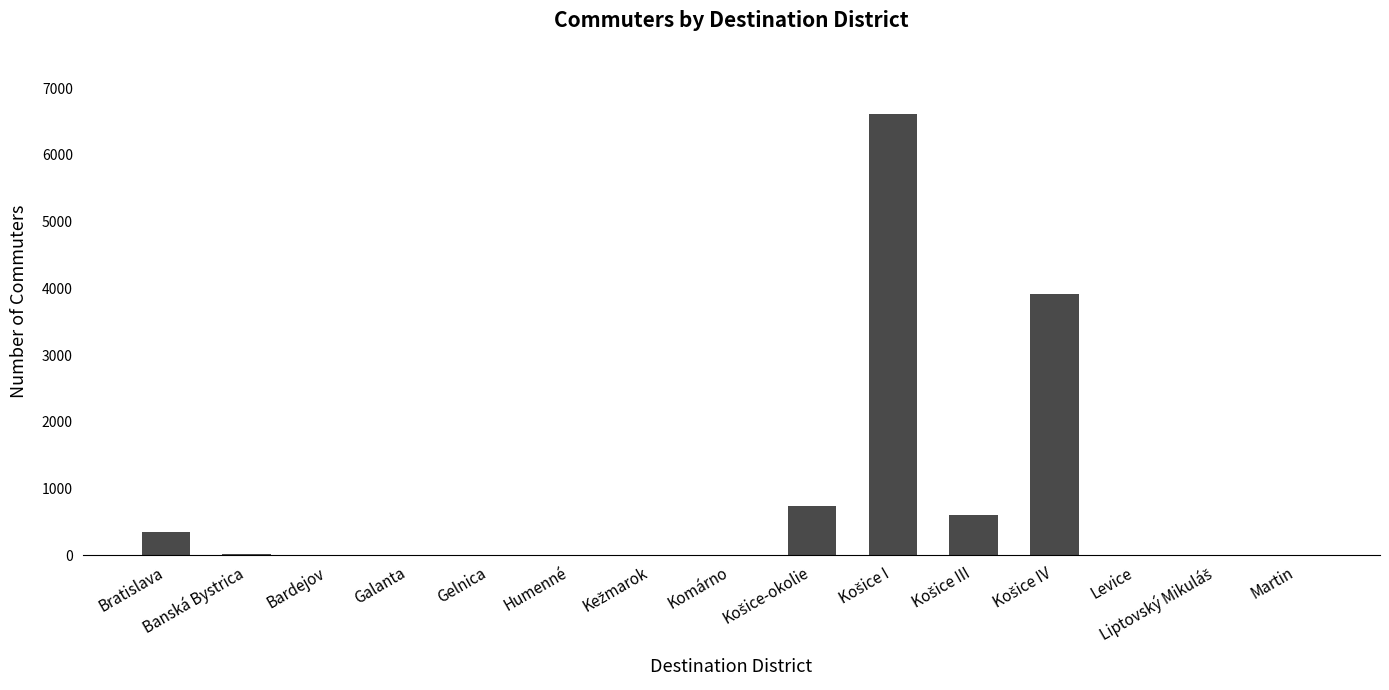

Between Bratislava and Levice, which is larger?

Bratislava